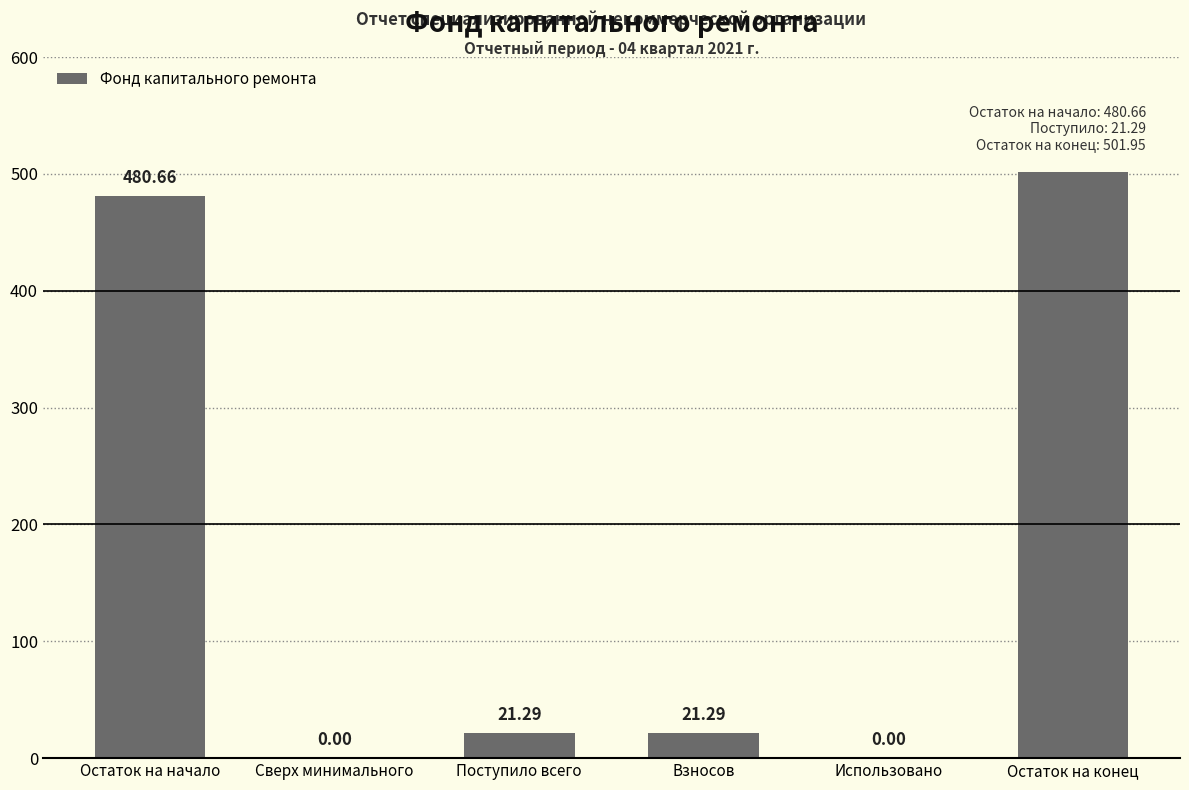

What is the change in value from Сверх минимального to Взносов?

+21.3